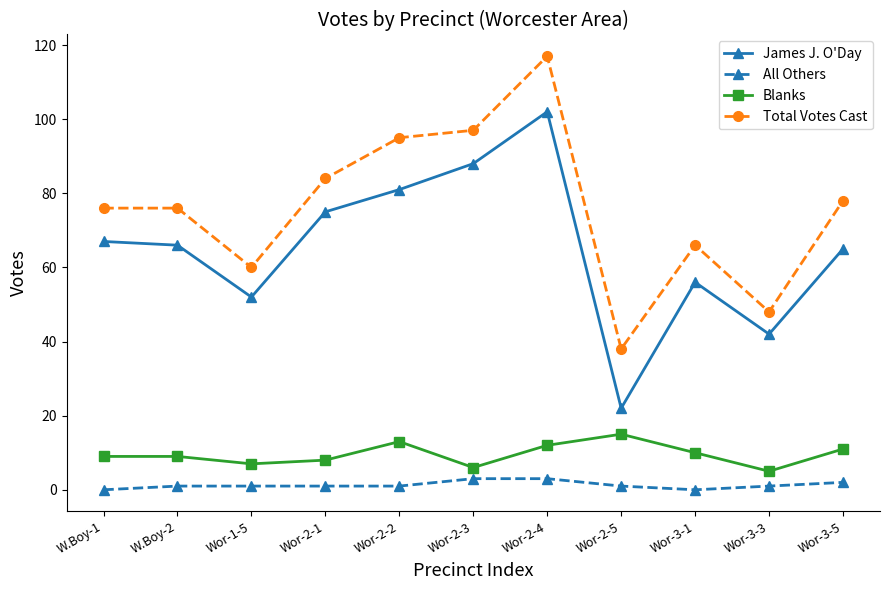

What are all the series names shown in the legend?

James J. O'Day, All Others, Blanks, Total Votes Cast